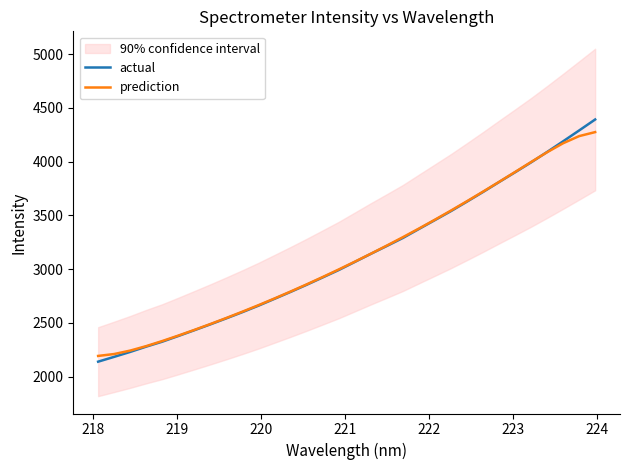

Does the chart display data point markers on the line(s)?

No